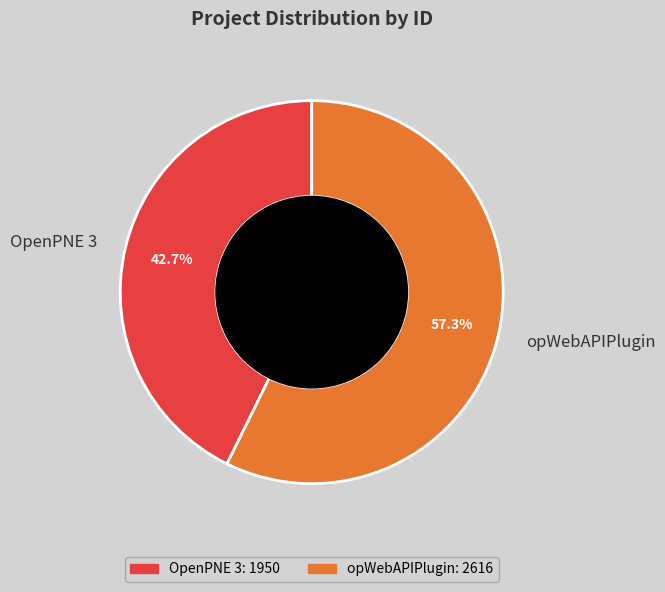

True or false: opWebAPIPlugin accounts for 51% of the total.

False